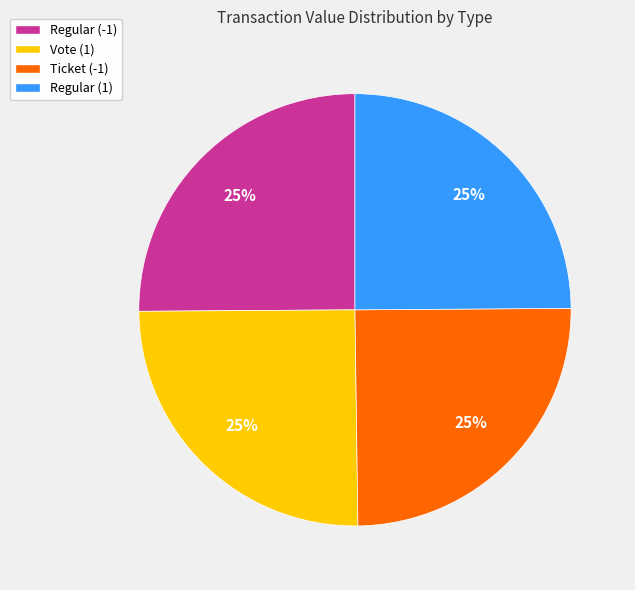

True or false: Vote (1) accounts for 14% of the total.

False